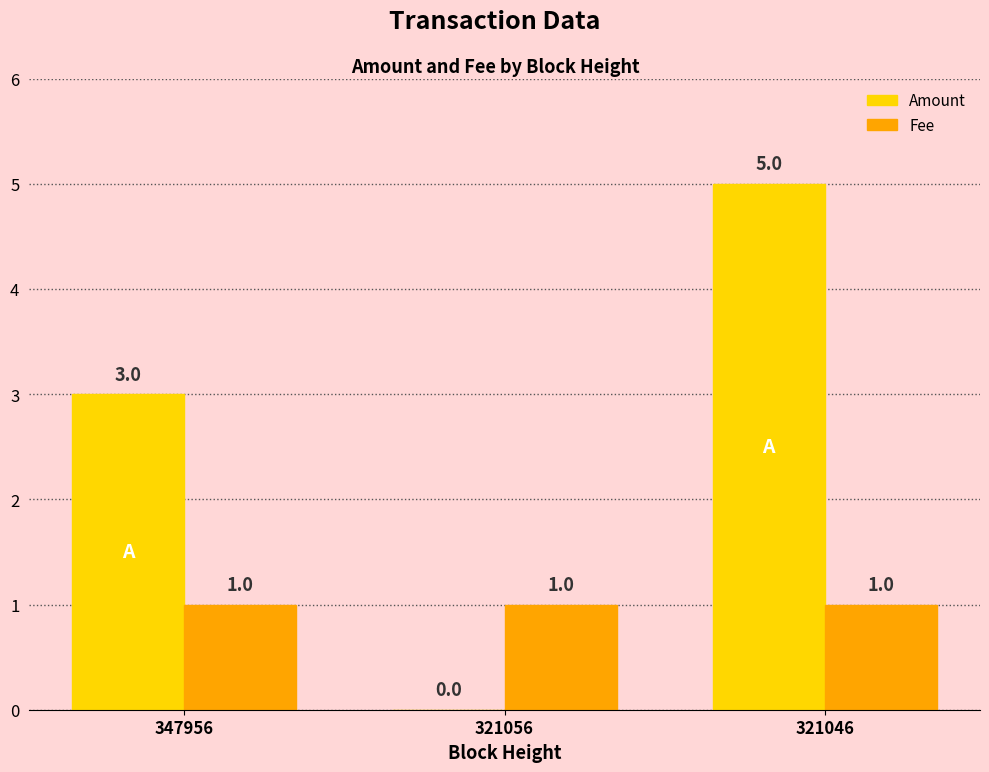

The Amount series shows 0 at 321056. True or false?

True